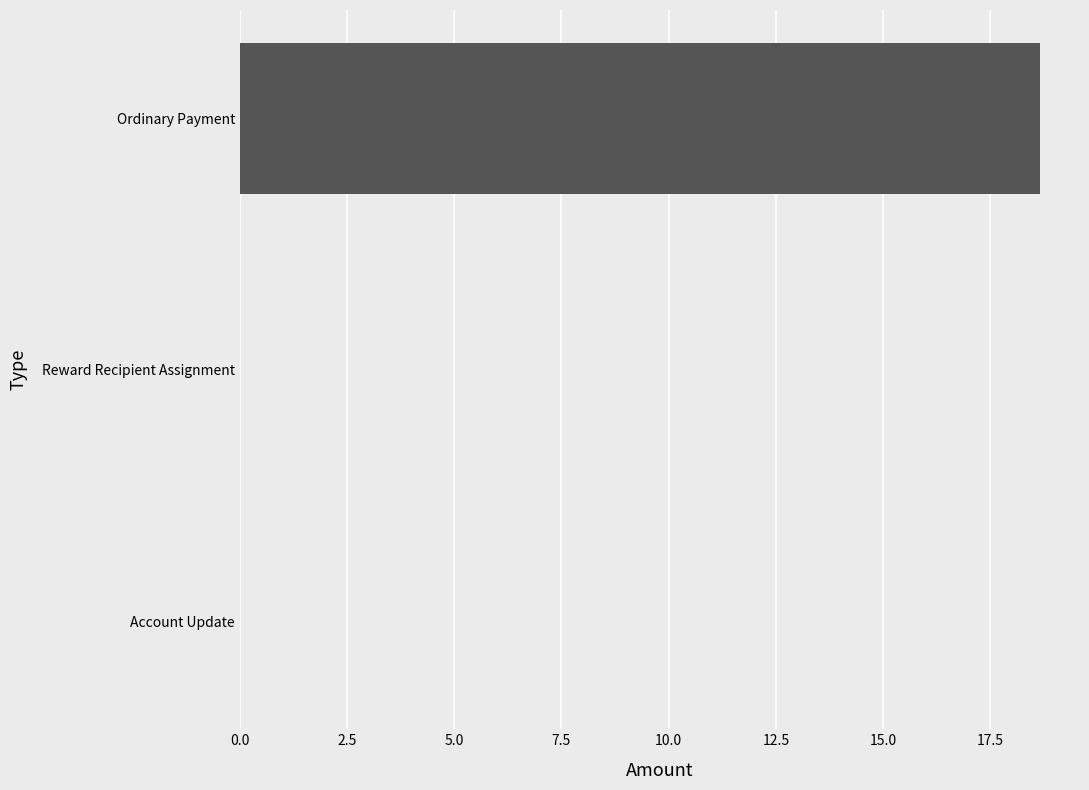

What value does the data have at Ordinary Payment?

18.7